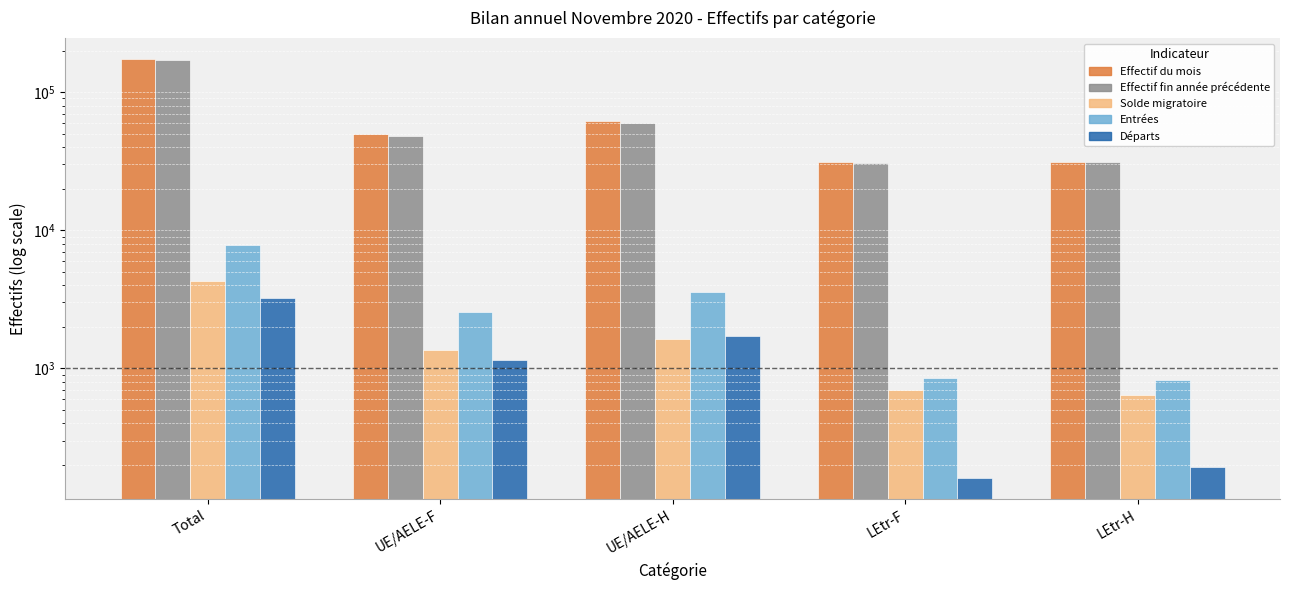

Reading left to right, what are all the values shown in this chart?

Effectif du mois: 173946	49504	61742	31366	31334
Effectif fin année précédente: 170218	48236	60142	30877	30963
Solde migratoire: 4321	1360	1624	693	644
Entrées: 7812	2572	3564	846	830
Départs: 3226	1150	1722	160	194